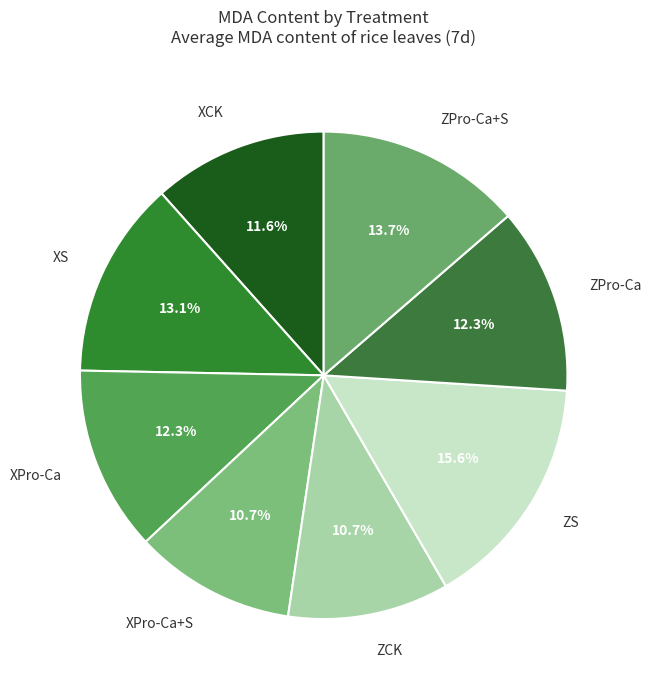

What percentage is NOT represented by ZPro-Ca?

87.7%